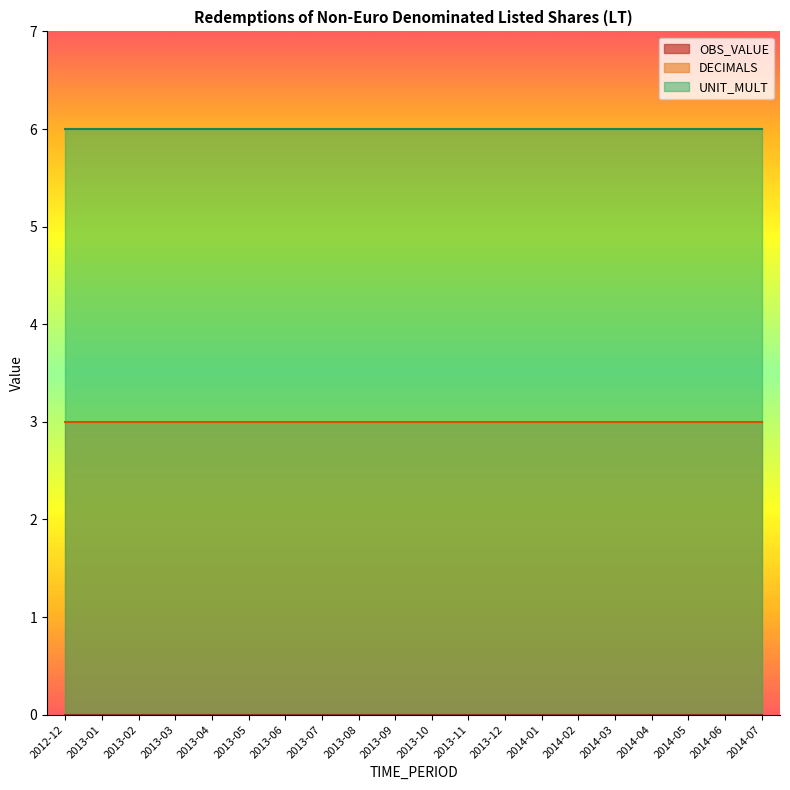

True or false: OBS_VALUE and UNIT_MULT intersect in this chart.

False